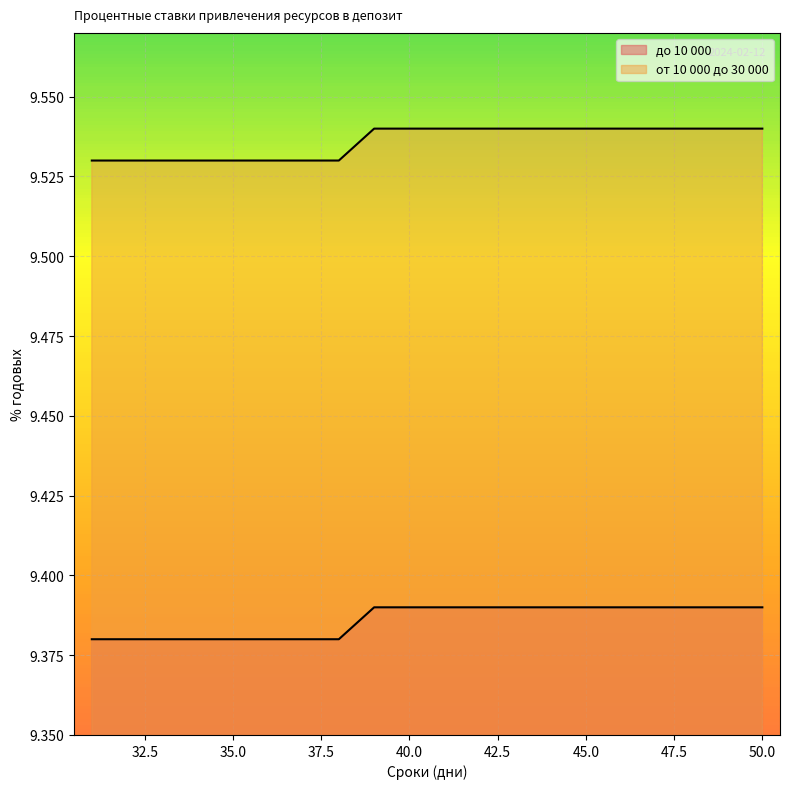

True or false: до 10 000 and от 10 000 до 30 000 intersect in this chart.

False